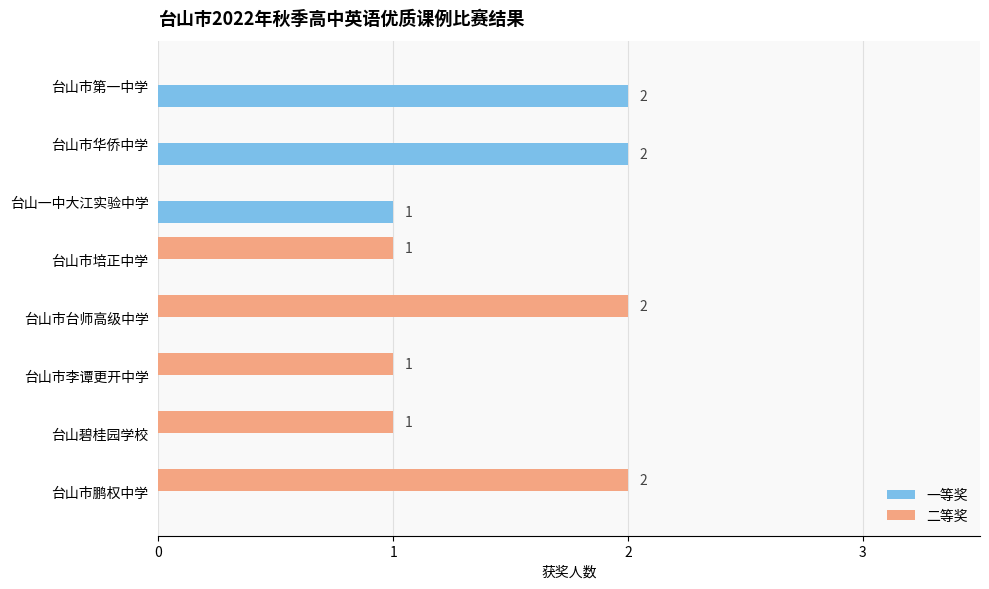

How many distinct data groups are displayed?

2